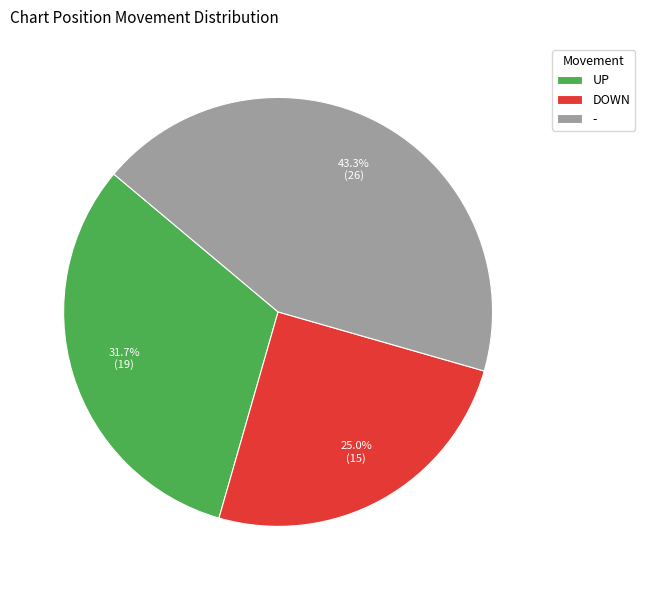

Does - account for over 50% of the chart?

No